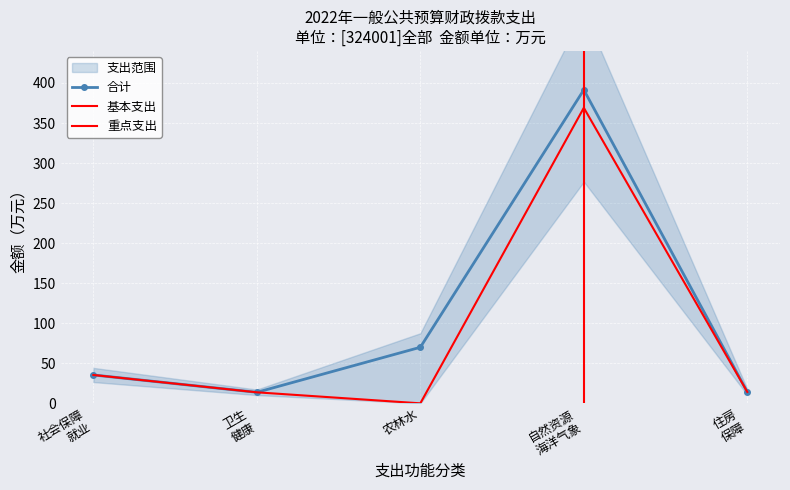

True or false: 合计 and 基本支出 cross at least once.

False